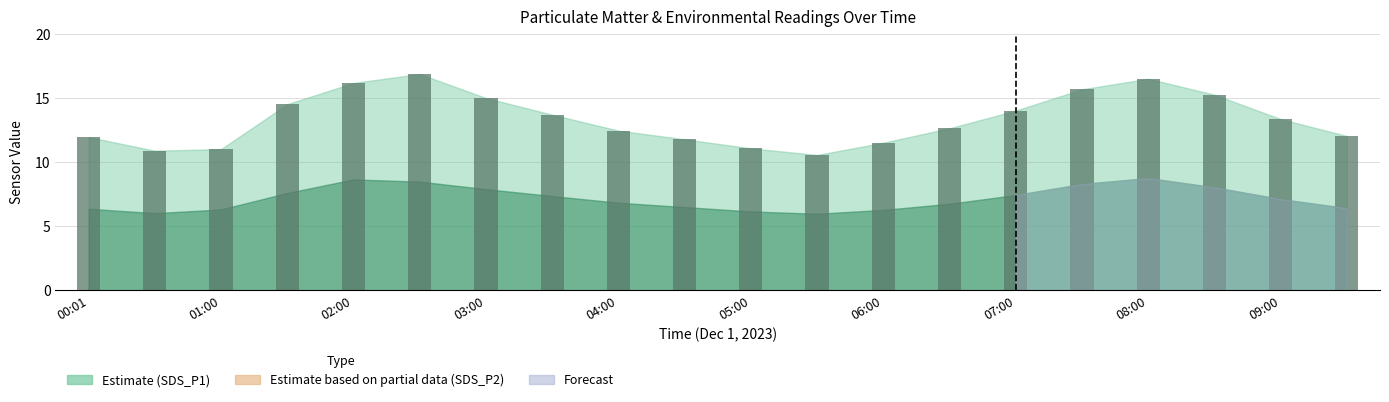

What is the value of the 11th bar from the left?

11.1